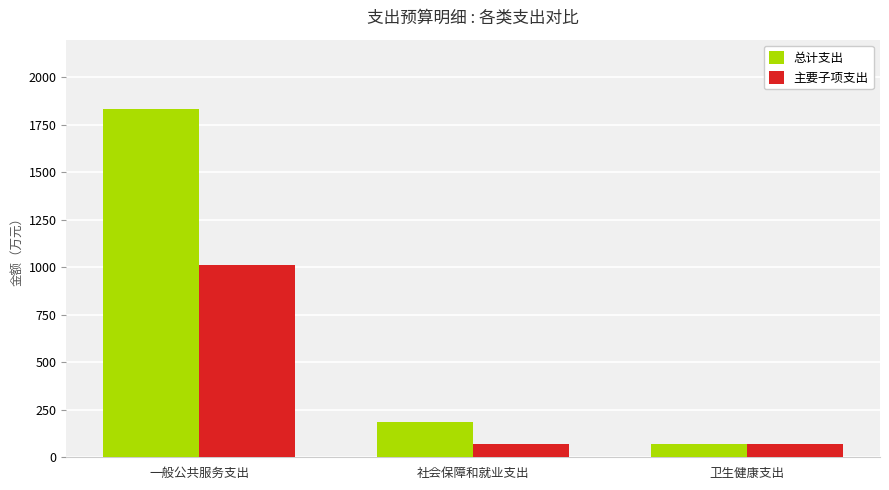

Where does the 主要子项支出 series first go above 69?

一般公共服务支出